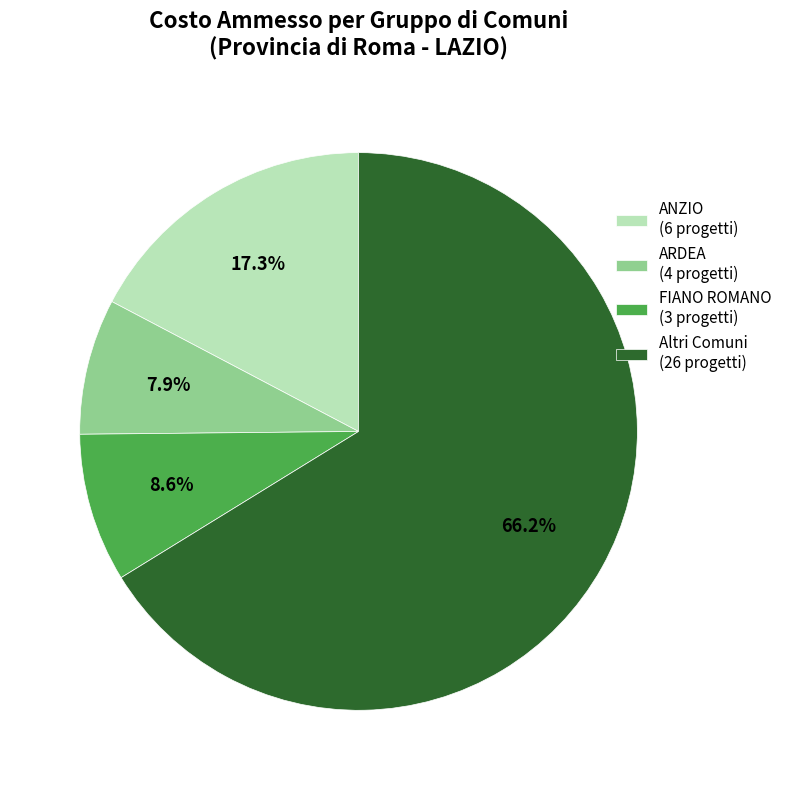

Which category has the biggest portion of the pie?

Altri Comuni (26 progetti)